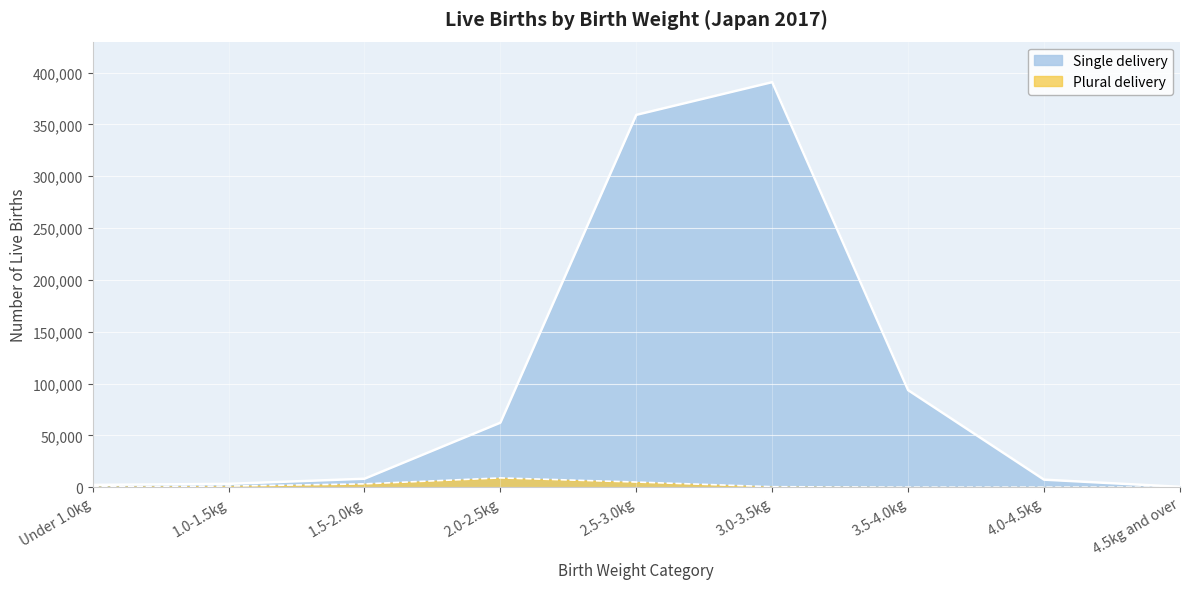

At which label does Plural delivery reach its minimum?

4.0-4.5kg